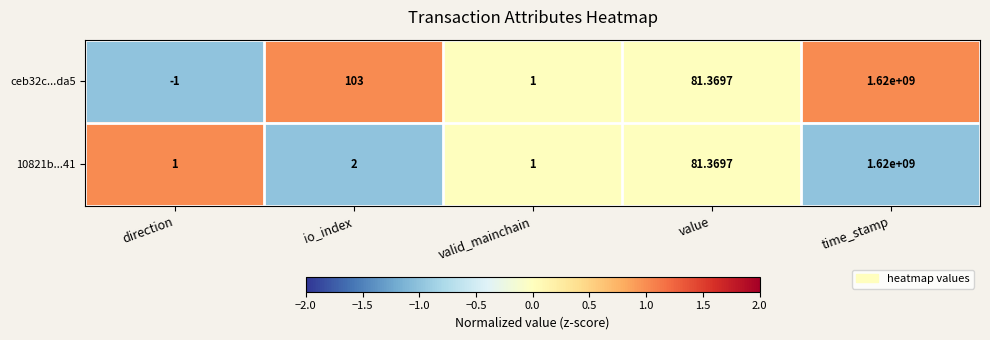

At which category is the sum across all series the highest?

time_stamp